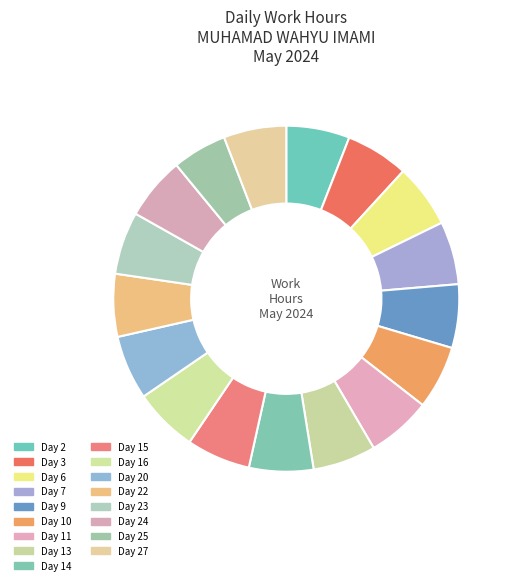

What is the change in value from Day 6 to Day 14?

+0.1